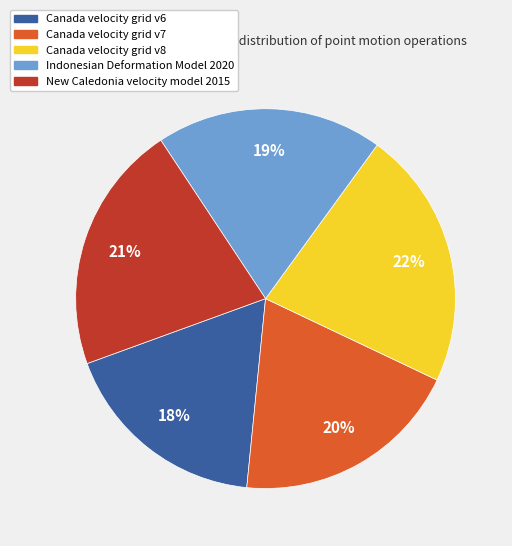

To the nearest percent, what portion does Canada velocity grid v7 represent?

20%